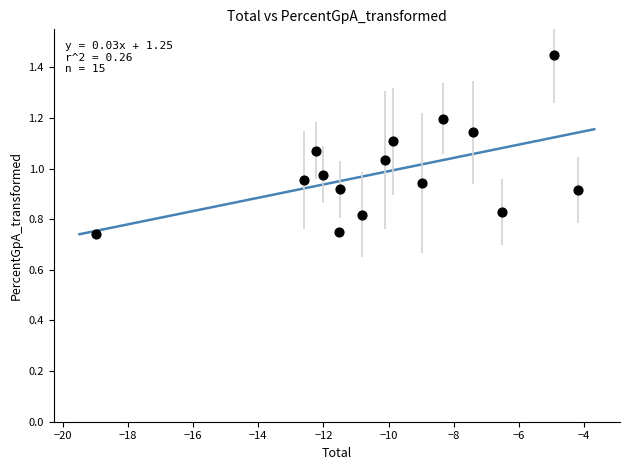

What is the range of X values (max minus min)?

14.8